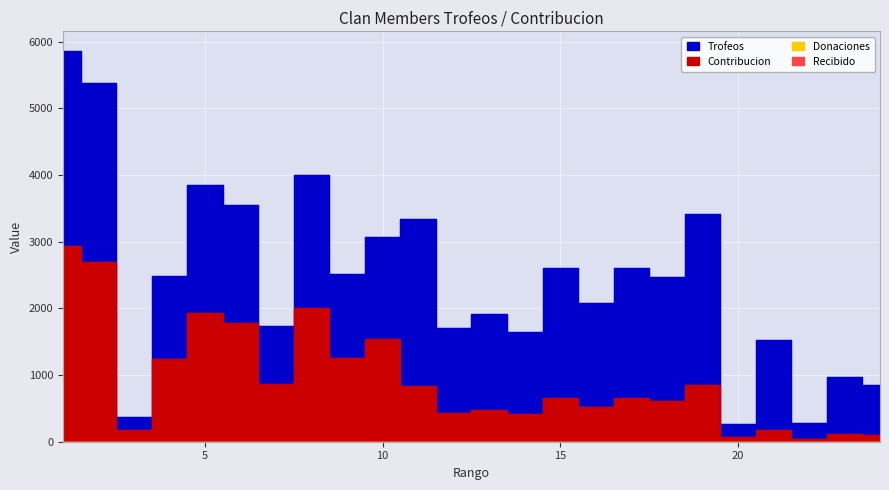

At which label is Contribucion closest to 1482?

10